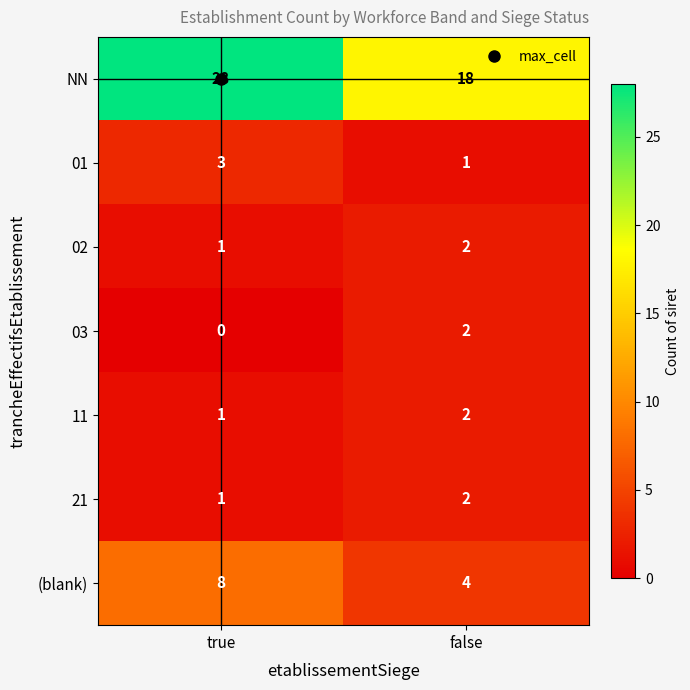

The value of 21 at false is 1. True or false?

False